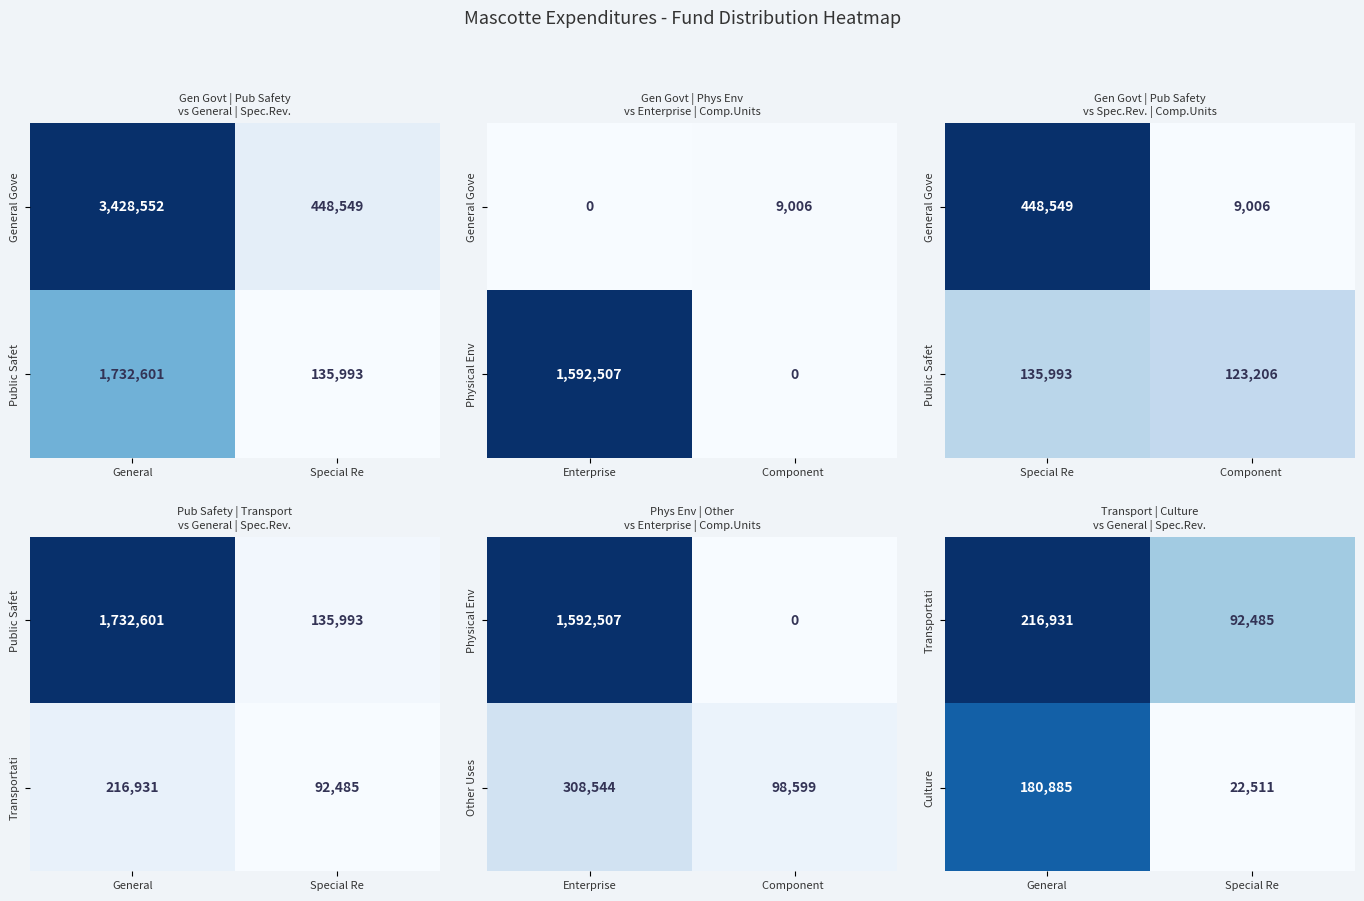

What is the maximum value for Culture?

180885